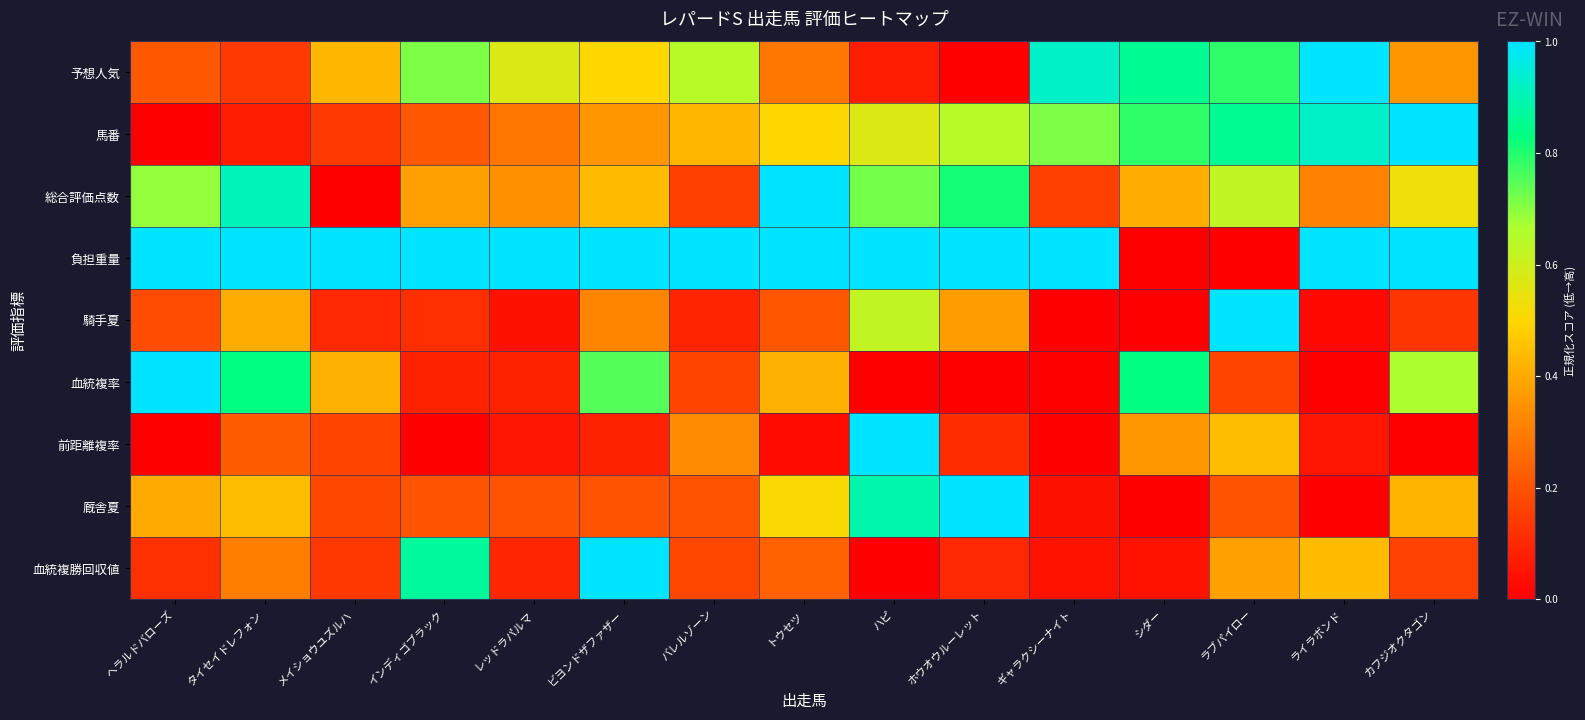

Reading left to right, transcribe all the data shown in this chart.

予想人気: ヘラルドバローズ=0.2	タイセイドレフォン=0.1	メイショウユズルハ=0.4	インディゴブラック=0.7	レッドラパルマ=0.6	ビヨンドザファザー=0.5	バレルゾーン=0.6	トウセツ=0.3	ハピ=0.1	ホウオウルーレット=0.0	ギャラクシーナイト=0.9	シダー=0.9	ラブパイロー=0.8	ライラボンド=1.0	カフジオクタゴン=0.4
馬番: ヘラルドバローズ=0.0	タイセイドレフォン=0.1	メイショウユズルハ=0.1	インディゴブラック=0.2	レッドラパルマ=0.3	ビヨンドザファザー=0.4	バレルゾーン=0.4	トウセツ=0.5	ハピ=0.6	ホウオウルーレット=0.6	ギャラクシーナイト=0.7	シダー=0.8	ラブパイロー=0.9	ライラボンド=0.9	カフジオクタゴン=1.0
総合評価点数: ヘラルドバローズ=0.7	タイセイドレフォン=0.9	メイショウユズルハ=0.0	インディゴブラック=0.4	レッドラパルマ=0.3	ビヨンドザファザー=0.4	バレルゾーン=0.2	トウセツ=1.0	ハピ=0.7	ホウオウルーレット=0.8	ギャラクシーナイト=0.2	シダー=0.4	ラブパイロー=0.6	ライラボンド=0.3	カフジオクタゴン=0.5
負担重量: ヘラルドバローズ=1.0	タイセイドレフォン=1.0	メイショウユズルハ=1.0	インディゴブラック=1.0	レッドラパルマ=1.0	ビヨンドザファザー=1.0	バレルゾーン=1.0	トウセツ=1.0	ハピ=1.0	ホウオウルーレット=1.0	ギャラクシーナイト=1.0	シダー=0.0	ラブパイロー=0.0	ライラボンド=1.0	カフジオクタゴン=1.0
騎手夏: ヘラルドバローズ=0.2	タイセイドレフォン=0.4	メイショウユズルハ=0.1	インディゴブラック=0.1	レッドラパルマ=0.0	ビヨンドザファザー=0.3	バレルゾーン=0.1	トウセツ=0.2	ハピ=0.6	ホウオウルーレット=0.4	ギャラクシーナイト=0.0	シダー=0.0	ラブパイロー=1.0	ライラボンド=0.0	カフジオクタゴン=0.1
血統複率: ヘラルドバローズ=1.0	タイセイドレフォン=0.8	メイショウユズルハ=0.4	インディゴブラック=0.1	レッドラパルマ=0.1	ビヨンドザファザー=0.8	バレルゾーン=0.2	トウセツ=0.4	ハピ=0.0	ホウオウルーレット=0.0	ギャラクシーナイト=0.0	シダー=0.8	ラブパイロー=0.2	ライラボンド=0.0	カフジオクタゴン=0.7
前距離複率: ヘラルドバローズ=0.0	タイセイドレフォン=0.2	メイショウユズルハ=0.2	インディゴブラック=0.0	レッドラパルマ=0.1	ビヨンドザファザー=0.1	バレルゾーン=0.3	トウセツ=0.0	ハピ=1.0	ホウオウルーレット=0.1	ギャラクシーナイト=0.0	シダー=0.4	ラブパイロー=0.4	ライラボンド=0.1	カフジオクタゴン=0.0
厩舎夏: ヘラルドバローズ=0.4	タイセイドレフォン=0.4	メイショウユズルハ=0.2	インディゴブラック=0.2	レッドラパルマ=0.2	ビヨンドザファザー=0.2	バレルゾーン=0.2	トウセツ=0.5	ハピ=0.9	ホウオウルーレット=1.0	ギャラクシーナイト=0.0	シダー=0.0	ラブパイロー=0.2	ライラボンド=0.0	カフジオクタゴン=0.4
血統複勝回収値: ヘラルドバローズ=0.1	タイセイドレフォン=0.3	メイショウユズルハ=0.1	インディゴブラック=0.9	レッドラパルマ=0.1	ビヨンドザファザー=1.0	バレルゾーン=0.2	トウセツ=0.2	ハピ=0.0	ホウオウルーレット=0.1	ギャラクシーナイト=0.1	シダー=0.1	ラブパイロー=0.4	ライラボンド=0.4	カフジオクタゴン=0.2